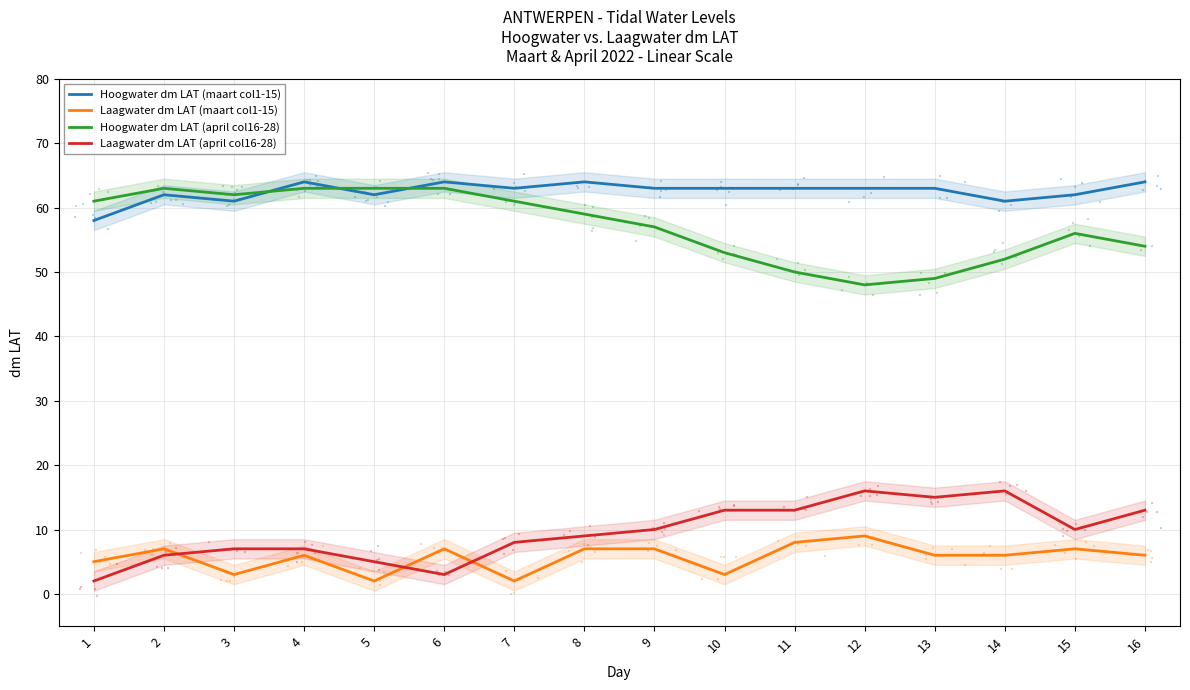

Which series contains the lowest Y value?

Laagwater dm LAT (maart col1-15)